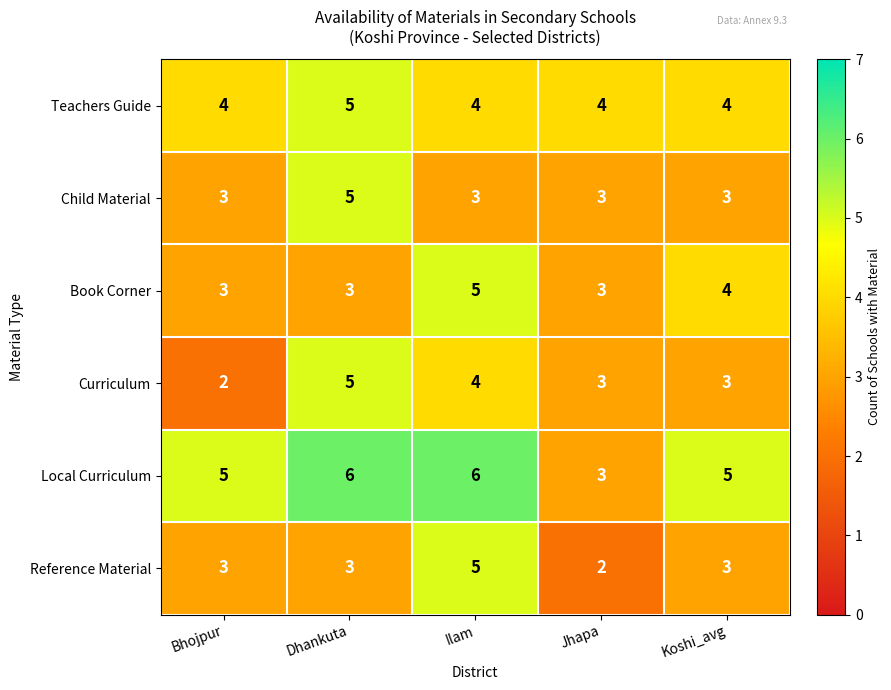

Which series has the largest total across all categories?

Local Curriculum